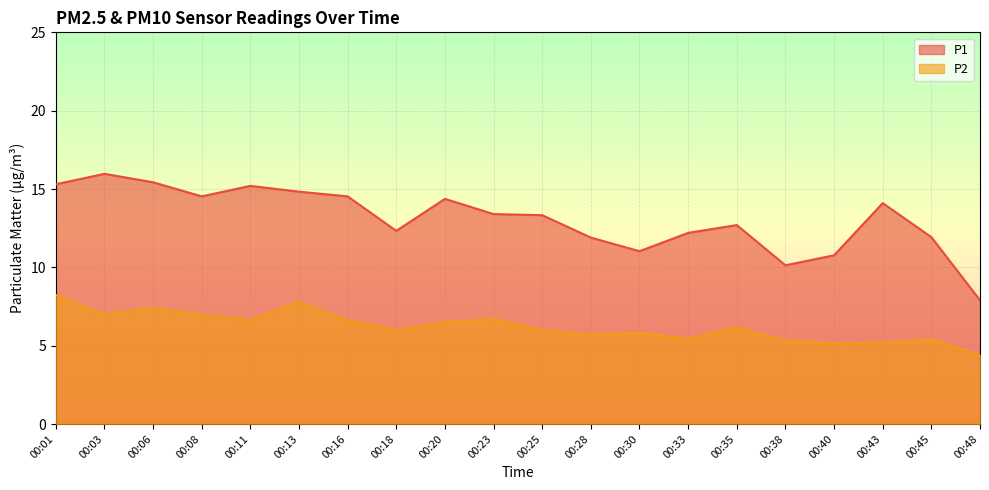

Where is P2 nearest to the value 6?

00:18